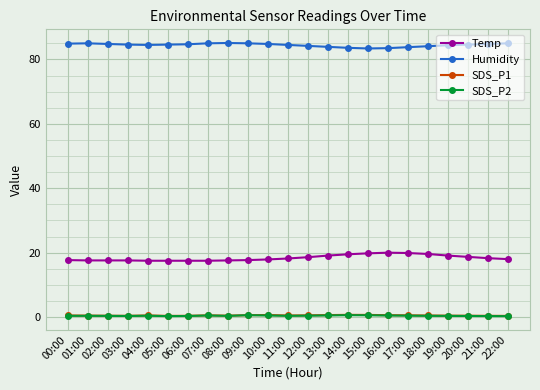

At how many categories does at least one series exceed 3?

23